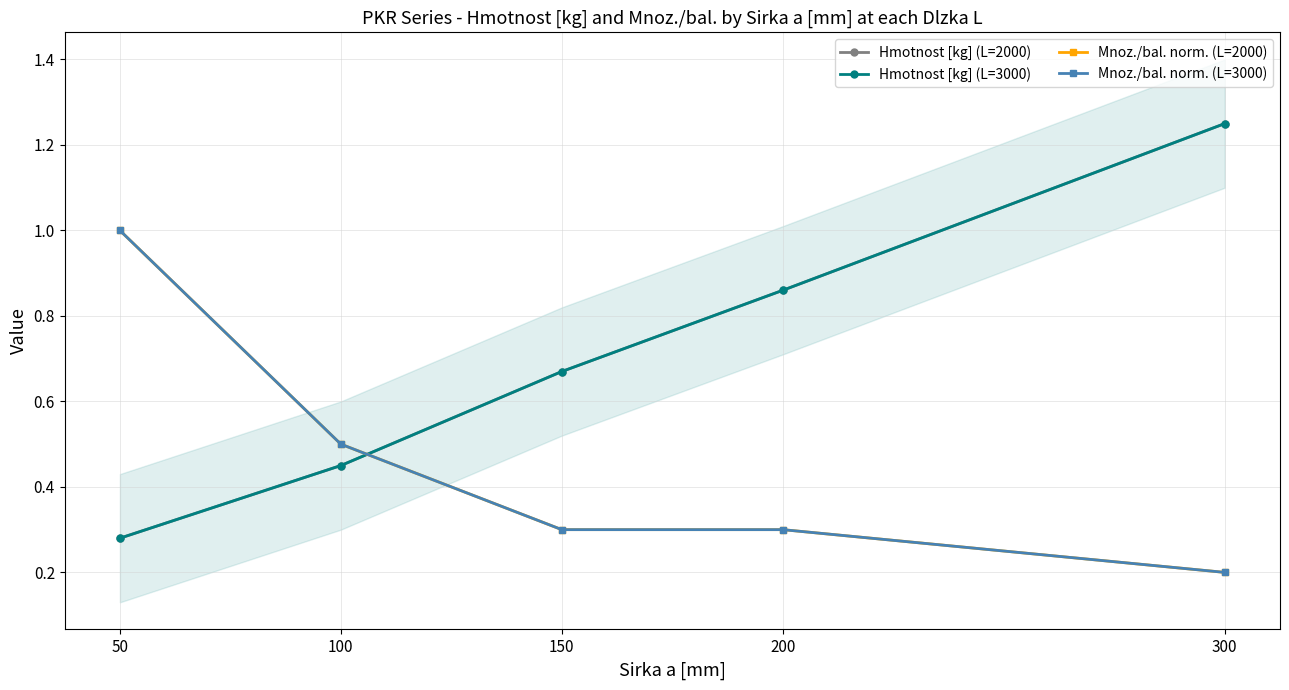

List the labels in order of Hmotnost [kg] (L=3000) value, smallest first.

50, 100, 150, 200, 300